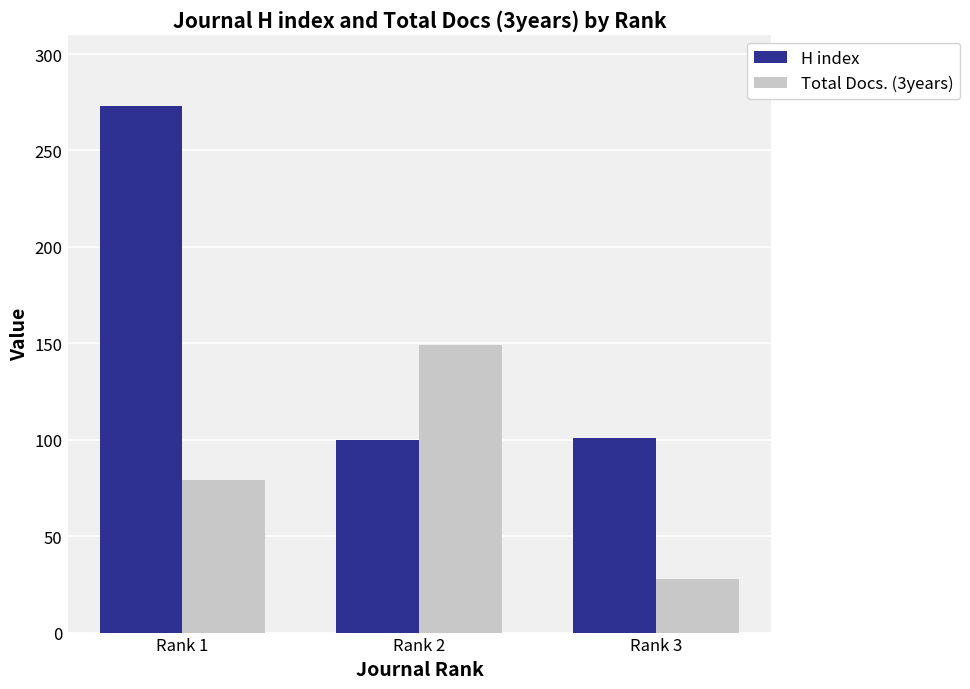

List the series in order of their peak value, lowest first.

Total Docs. (3years), H index